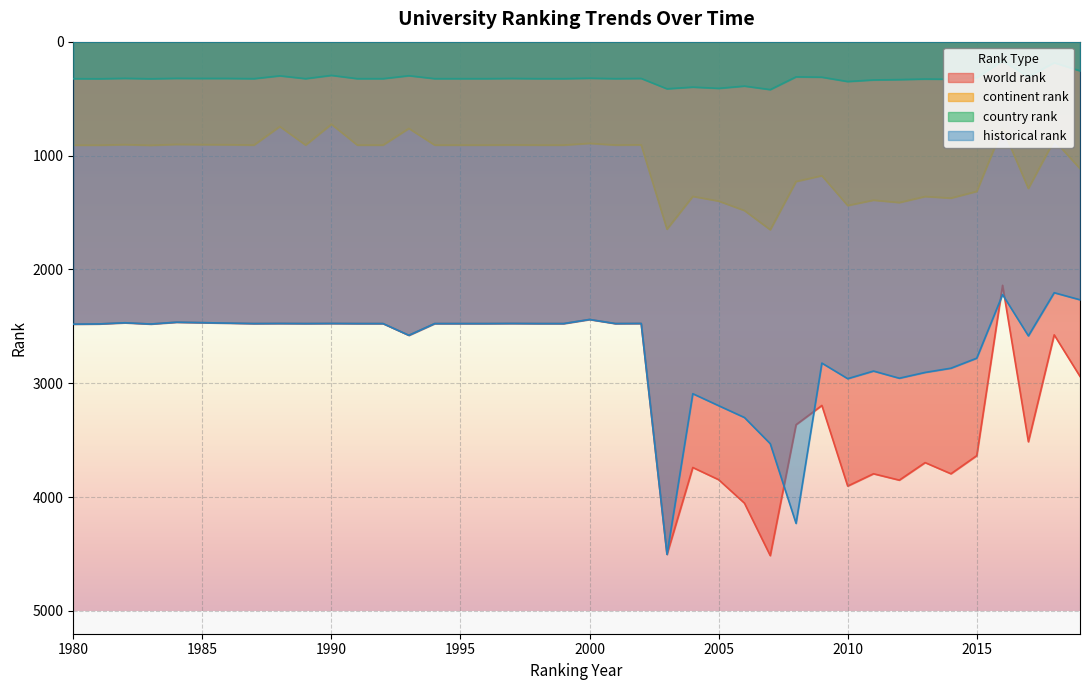

The value of historical rank at 2008 is 4231. True or false?

True